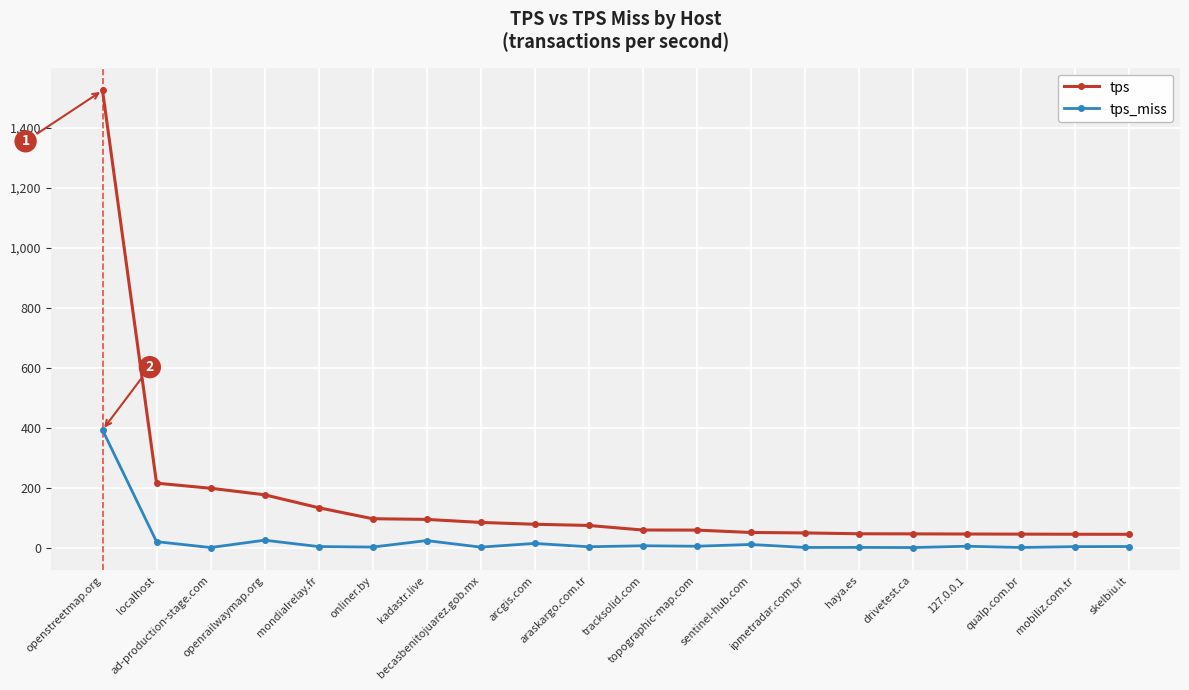

True or false: tps_miss has more than 0 interior local peaks.

True